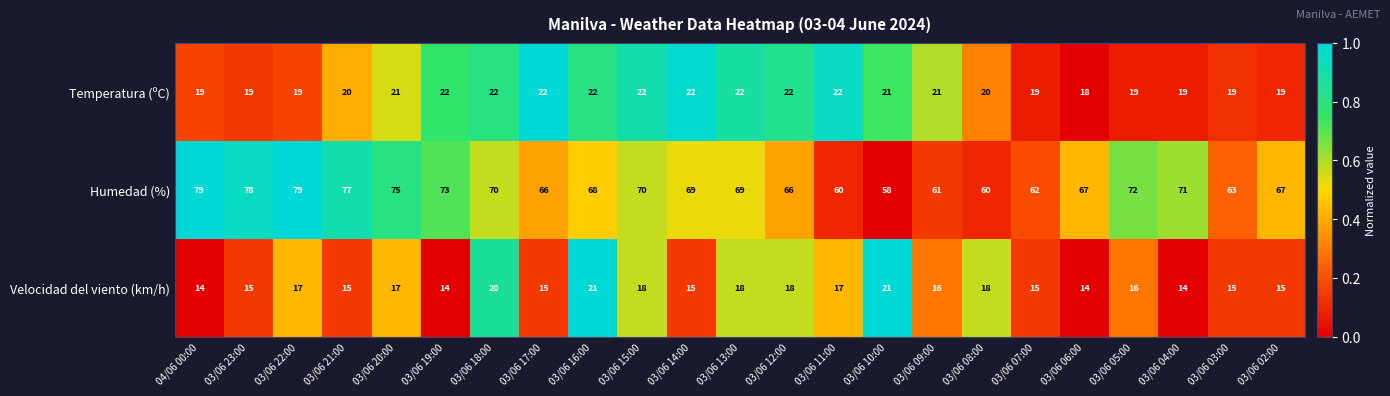

What is the difference between the highest and lowest values at 03/06 16:00?

47